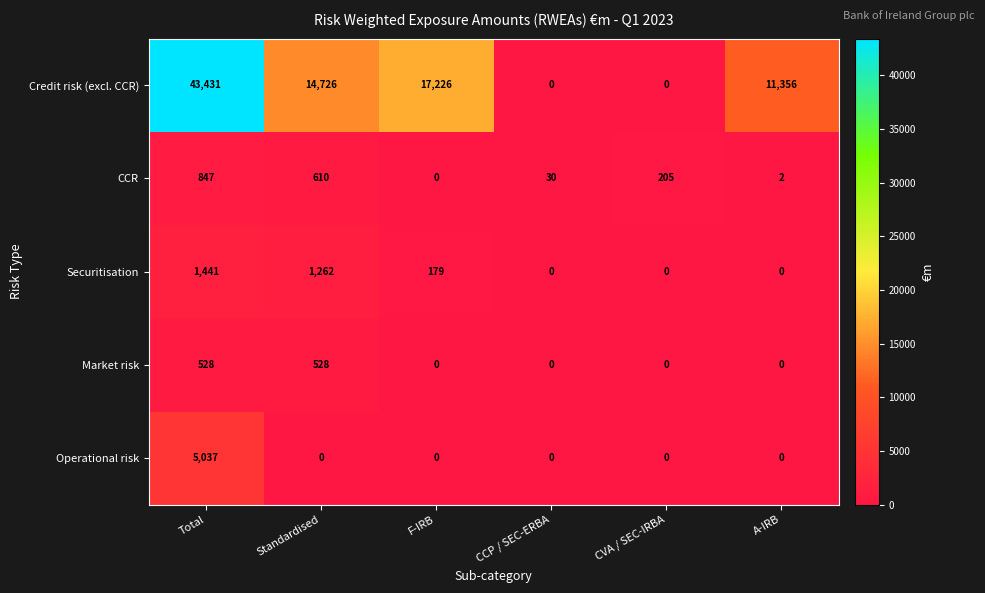

True or false: Market risk has a value of 188 at CVA / SEC-IRBA.

False